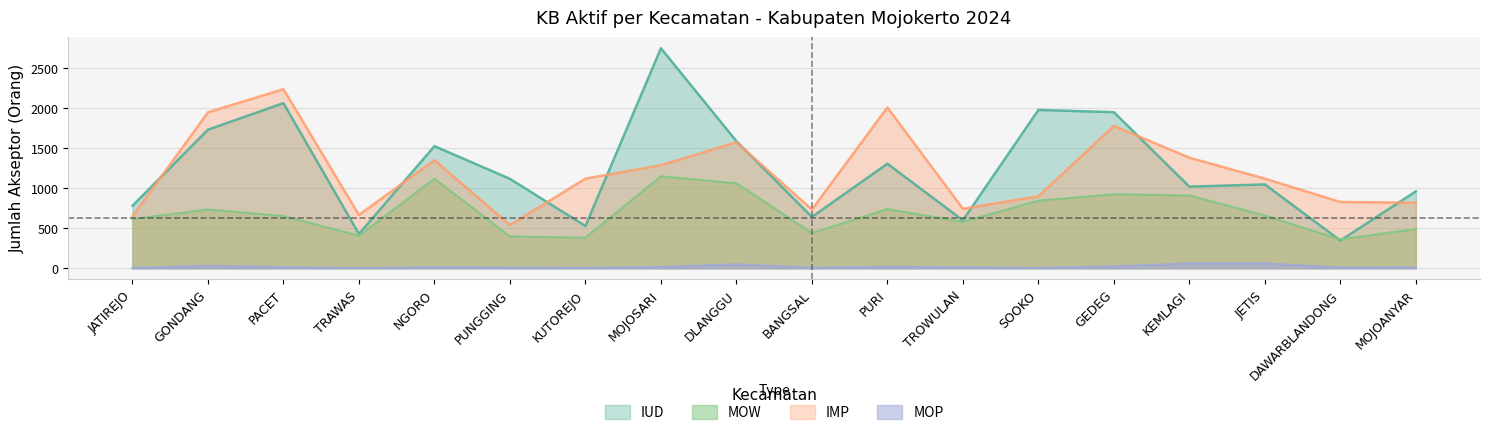

Which series has the largest total across all categories?

IUD